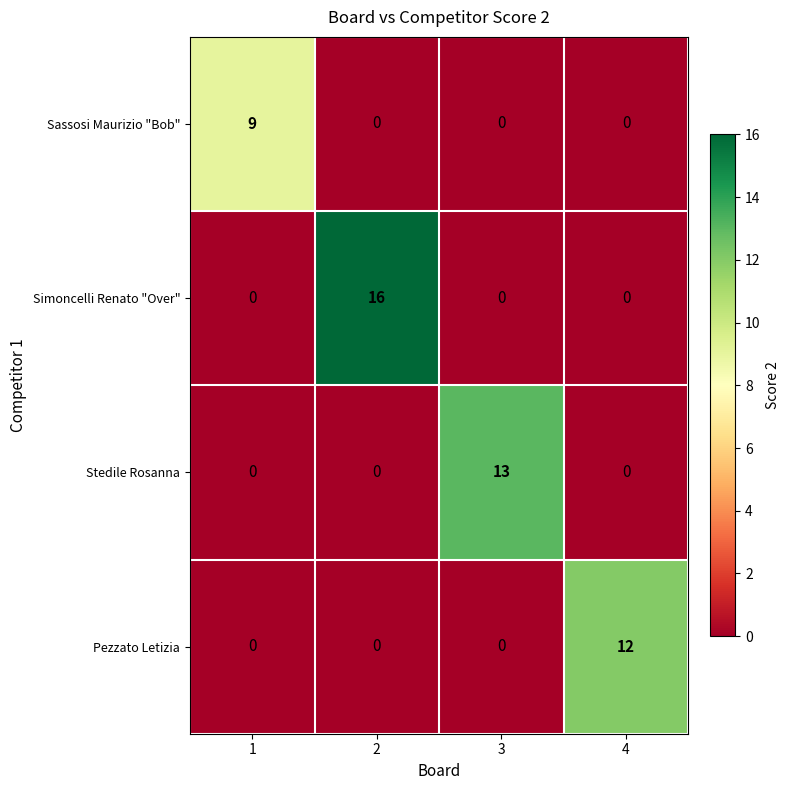

Rank the series by their maximum value, from lowest to highest.

Sassosi Maurizio "Bob", Pezzato Letizia, Stedile Rosanna, Simoncelli Renato "Over"